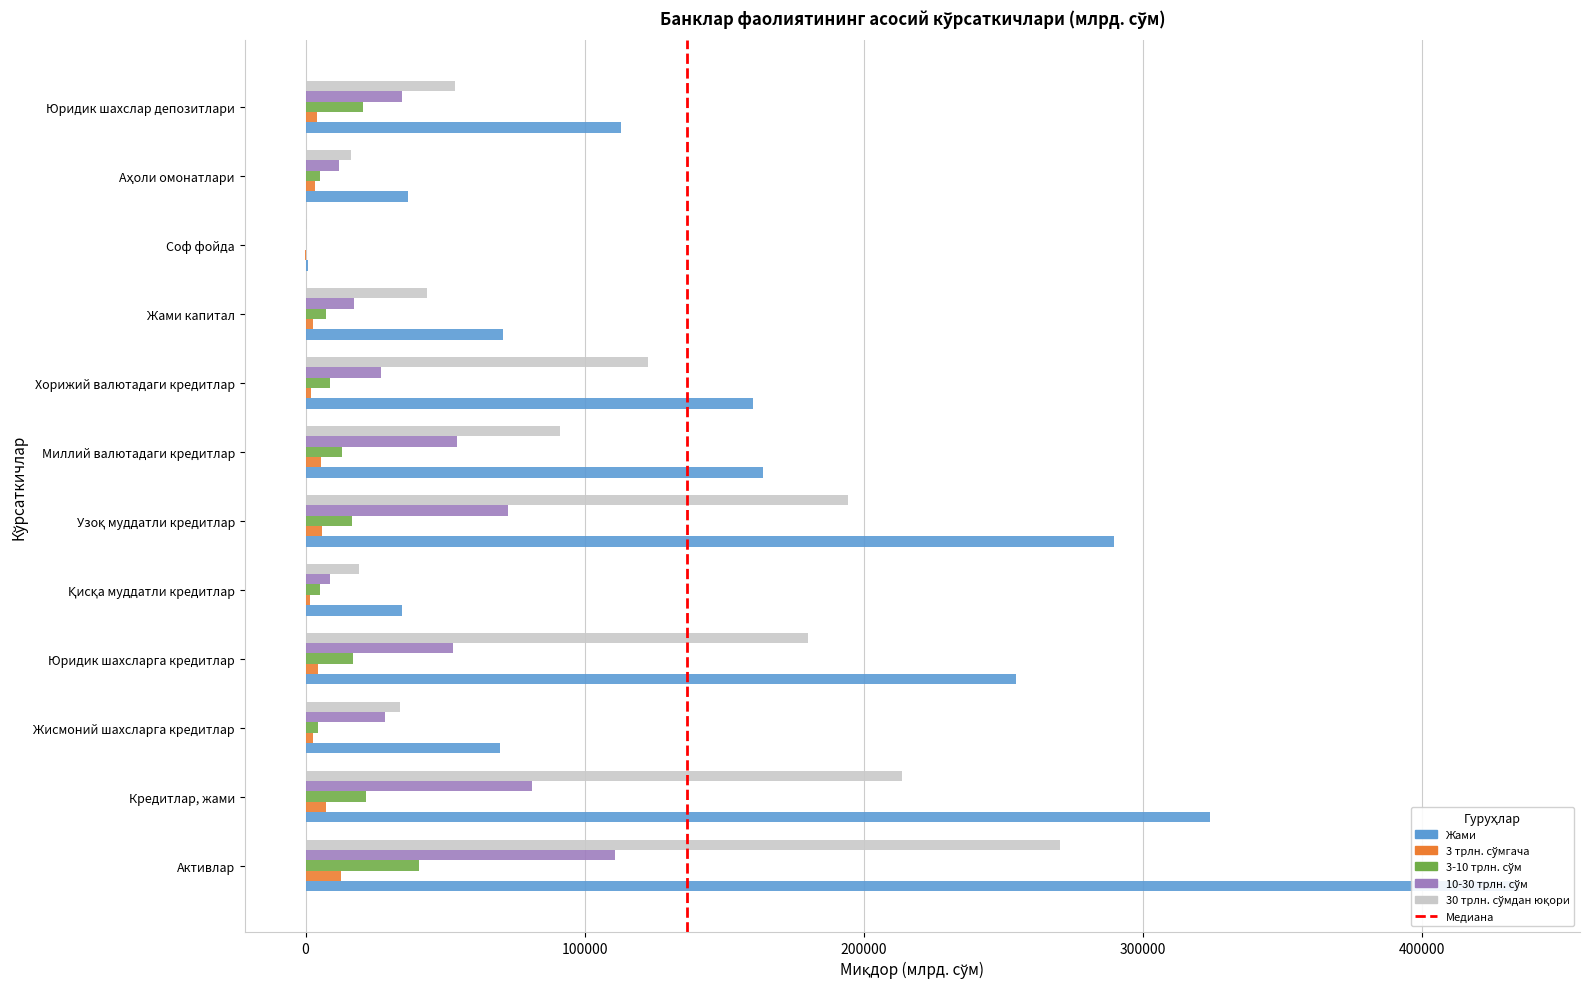

Is it true that Жами equals 34531.8 at Қисқа муддатли кредитлар?

True